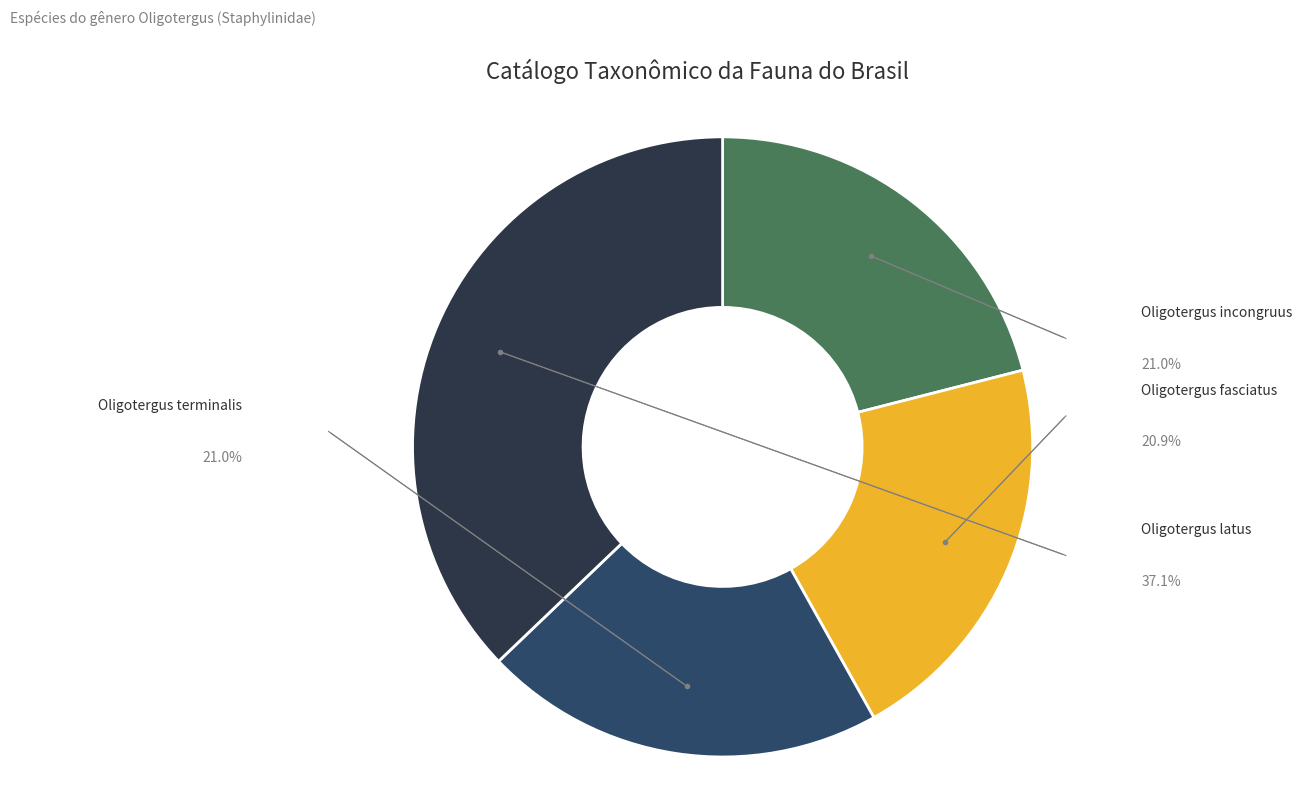

How many segments does this pie chart have?

4